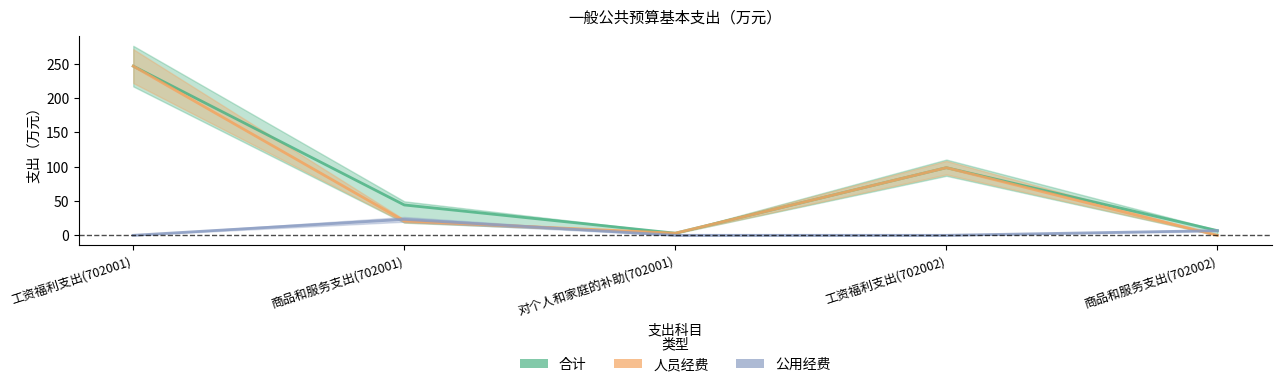

What is the difference between the maximum and minimum values in the 合计 series?

243.2